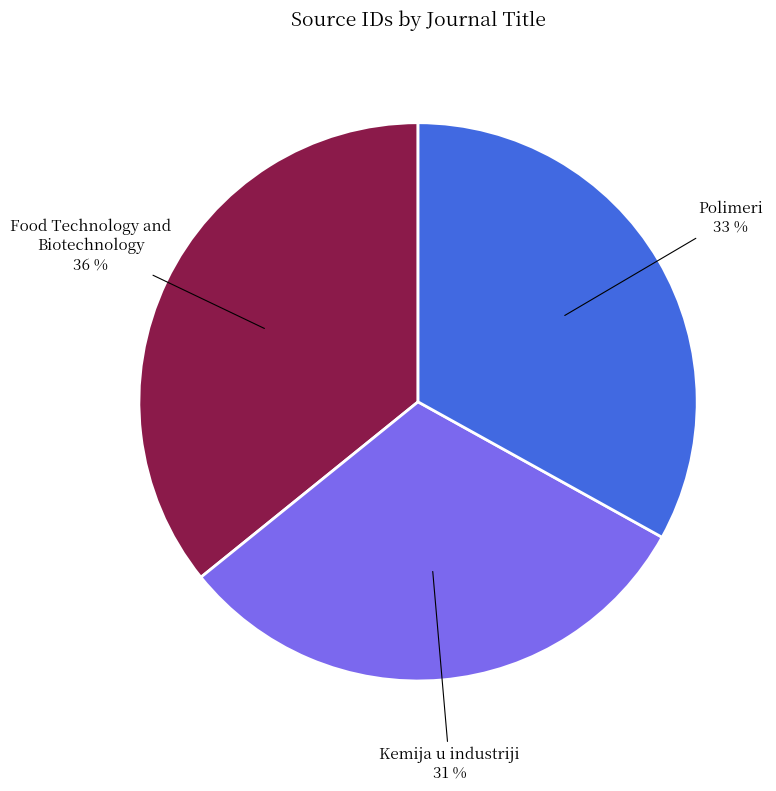

To the nearest percent, what is the average slice percentage?

33%